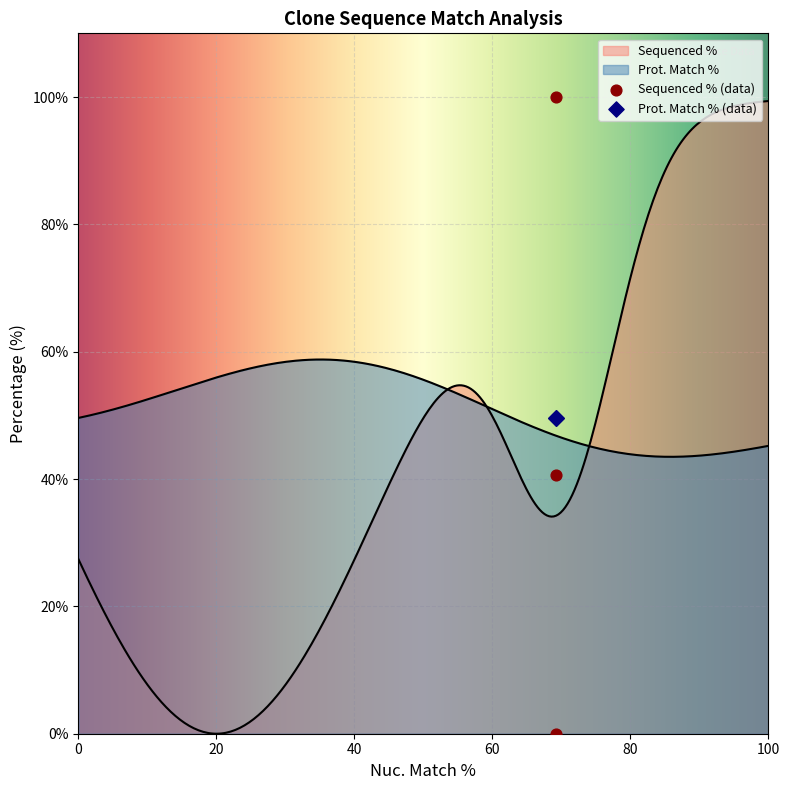

Between 69.2 and 69.2, which is larger?

69.2